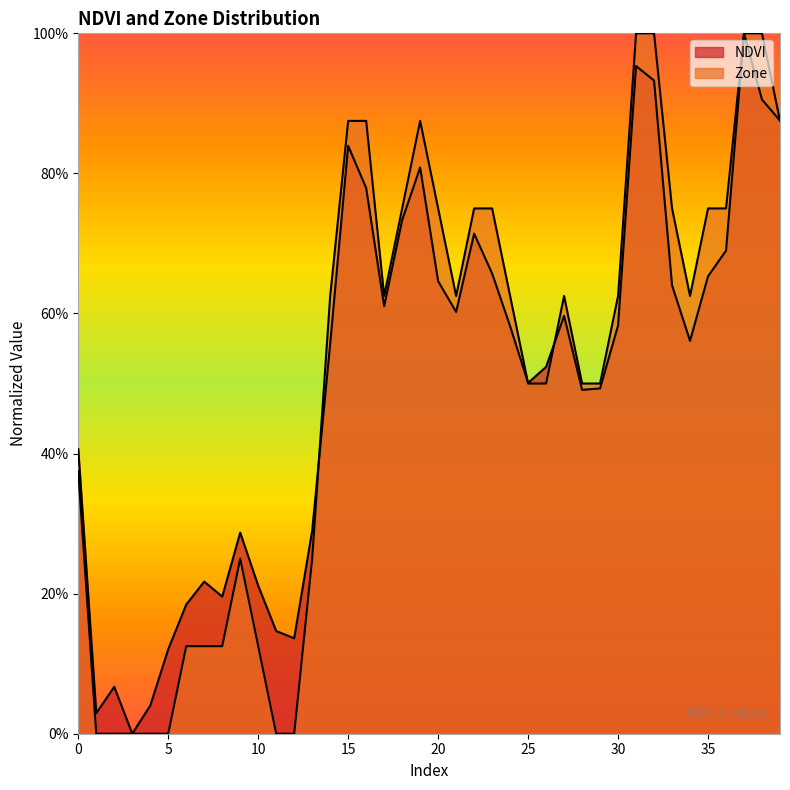

True or false: Zone has more than 2 interior local peaks.

True